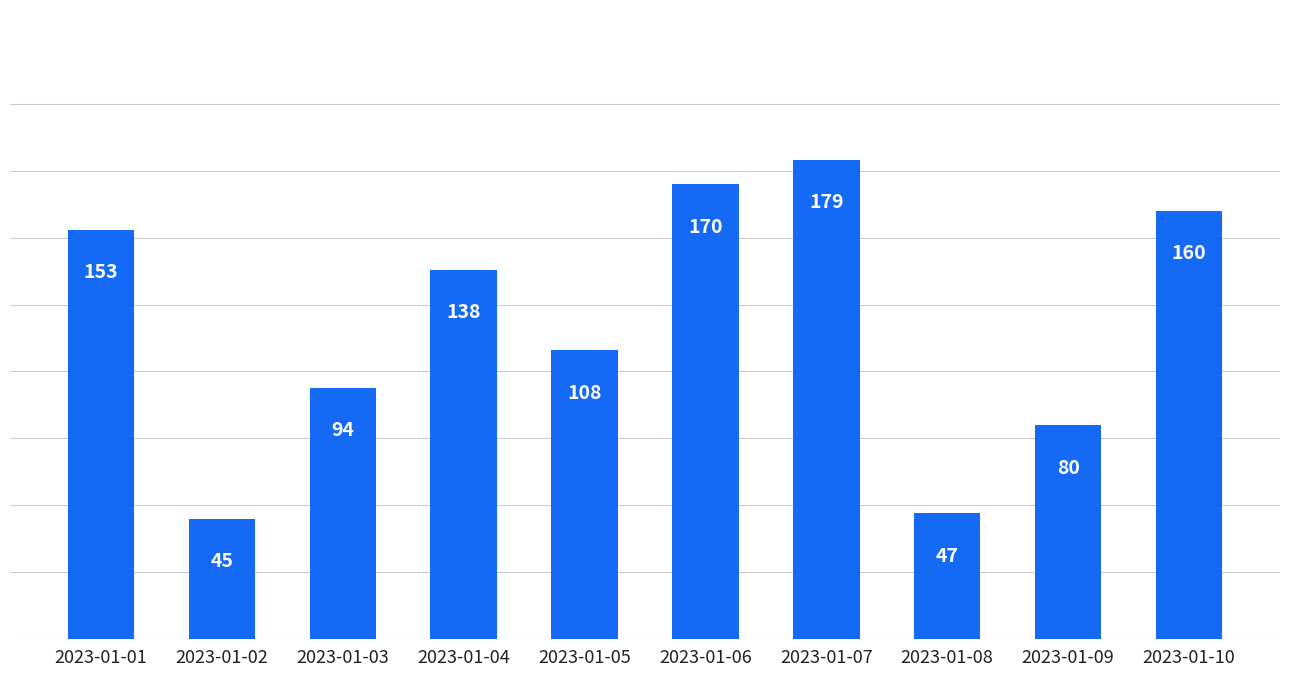

What is the value of the 10th bar from the left?

160